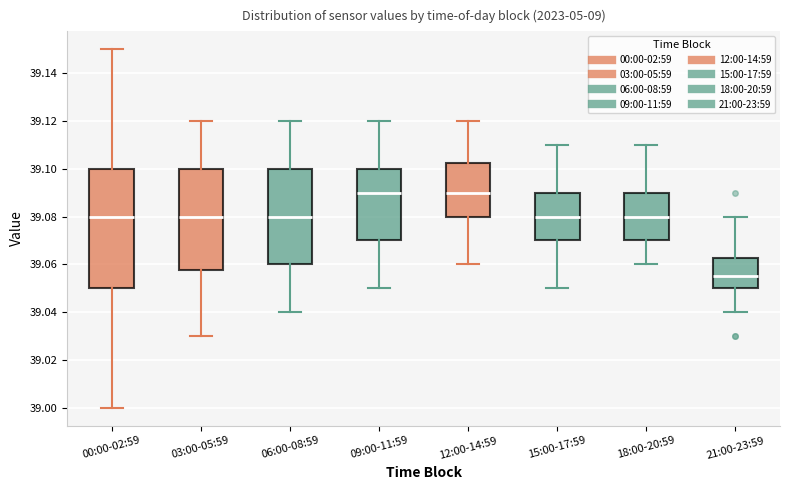

Where is the upper edge of the box for 06:00-08:59 on the y-axis? The values are not printed on the chart, so give them approximately, as read against the axis.

39.100